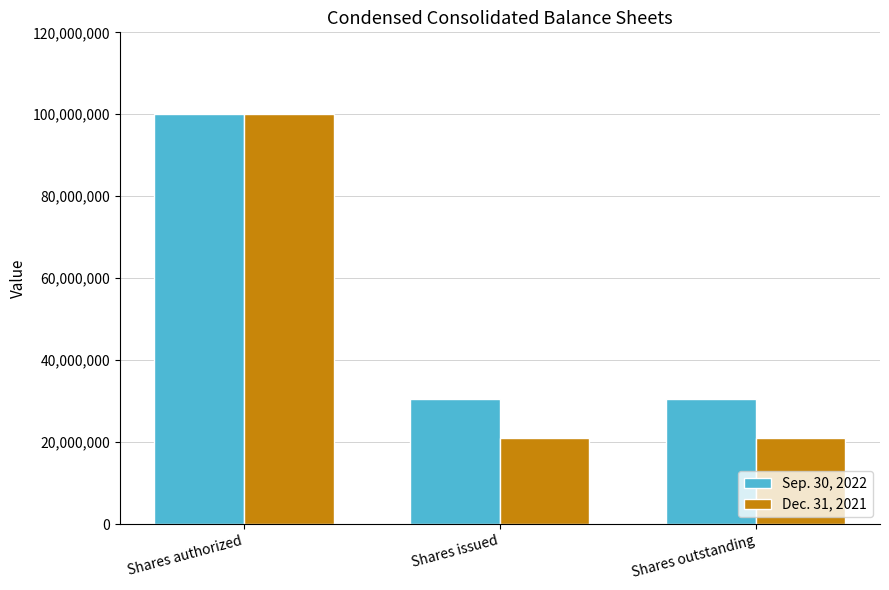

What is the value of the Dec. 31, 2021 bar at the 3rd from the left?

21039594